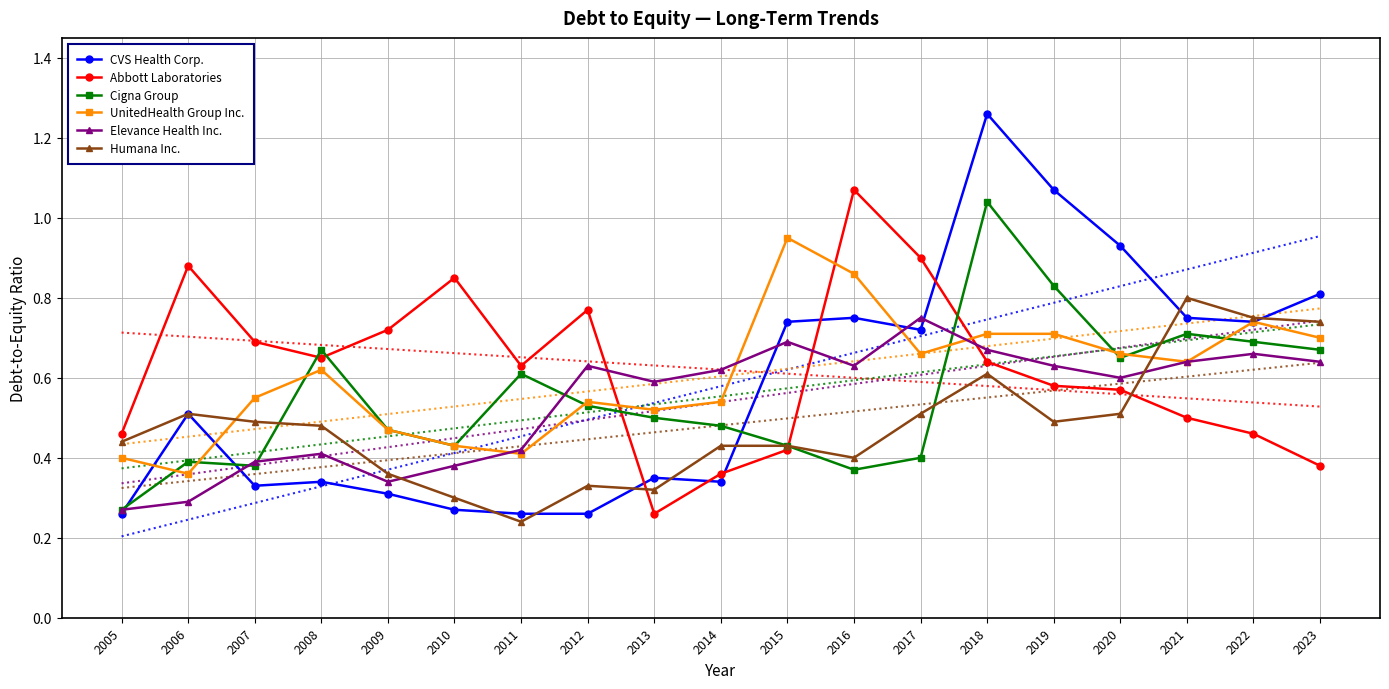

How many lines are shown in the chart?

6